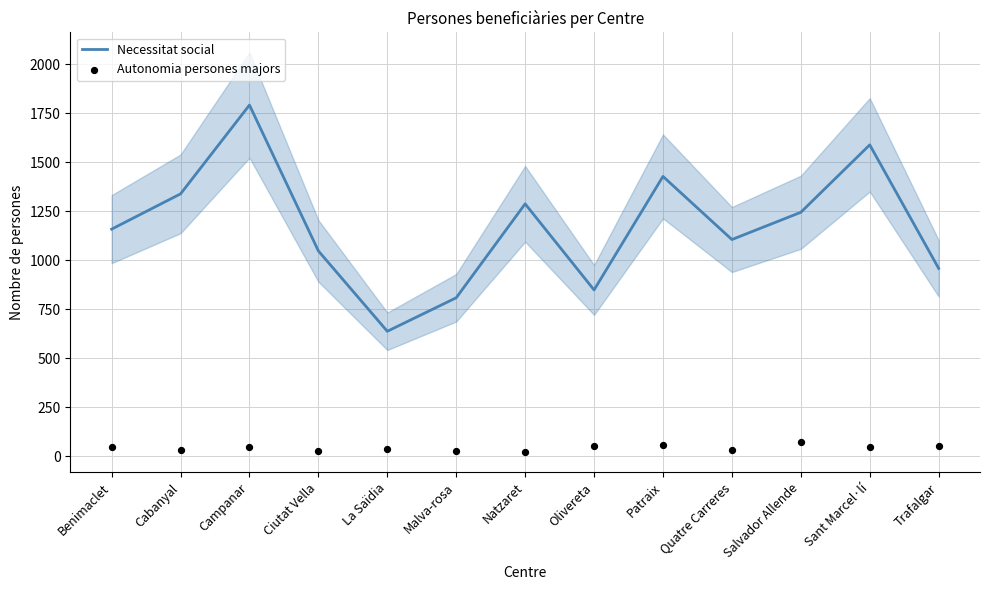

Which series has the largest total across all categories?

Necessitat social